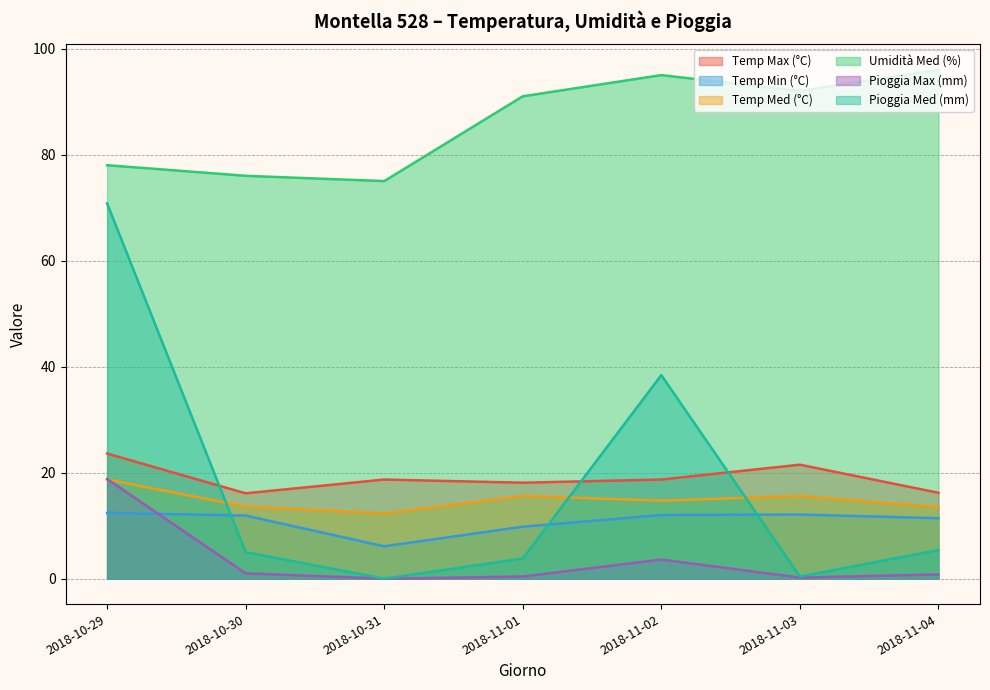

True or false: Temp Max (°C) and Pioggia Max (mm) intersect in this chart.

False